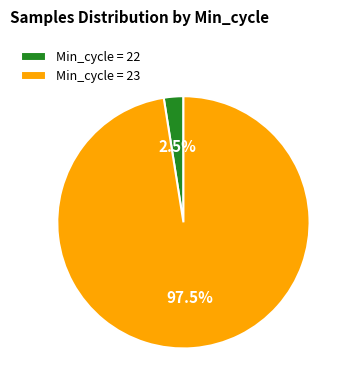

Between Min_cycle = 22 and Min_cycle = 23, which is larger?

Min_cycle = 23